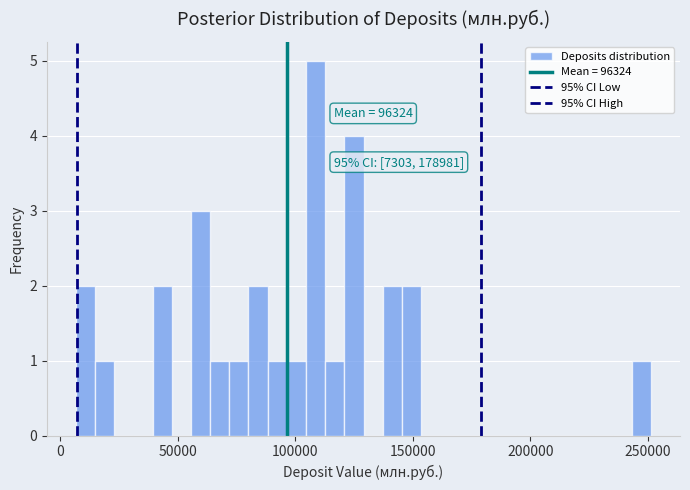

Read against the x-axis, roughly where is the centre of the tallest bar?

110000